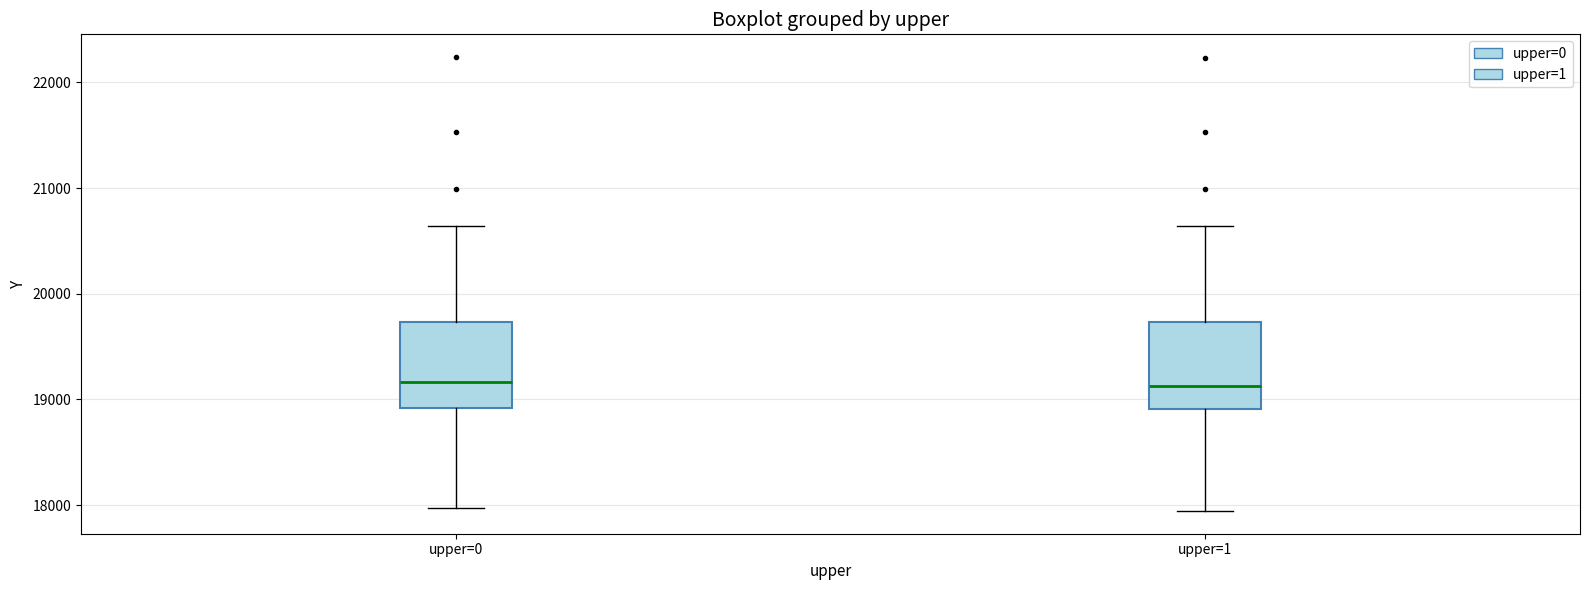

Reading left to right, transcribe this box plot: for each box, give where its median line is, the range the box spans, and where its two whiskers end, as read against the y-axis. The values are not printed on the chart, so give them approximately, as read against the axis.

upper=0: median 19200, box 18900 to 19700, whiskers 18000 to 20600
upper=1: median 19100, box 18900 to 19700, whiskers 17900 to 20600